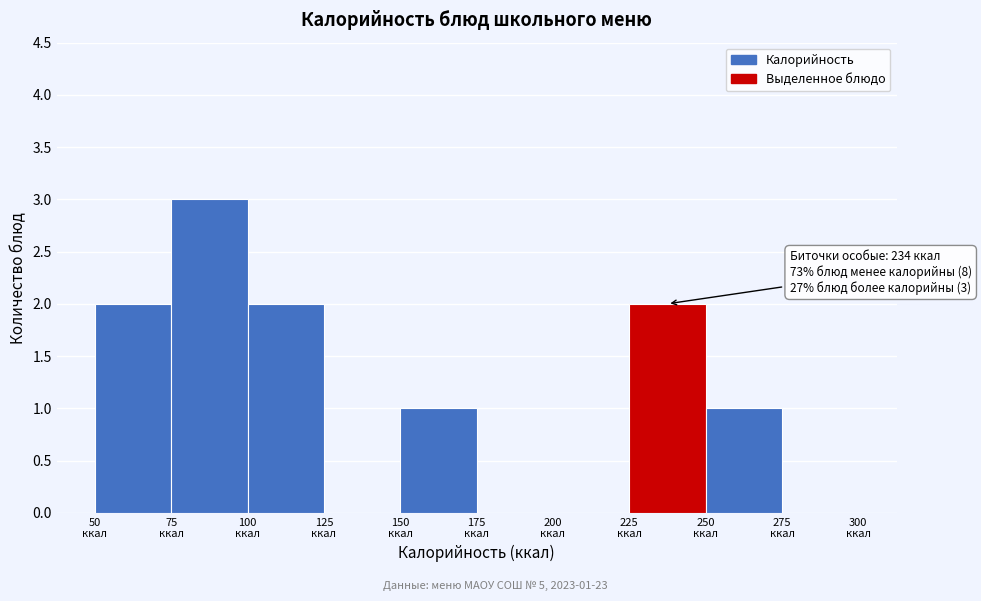

Which range on the x-axis has the tallest bar?

75 to 100